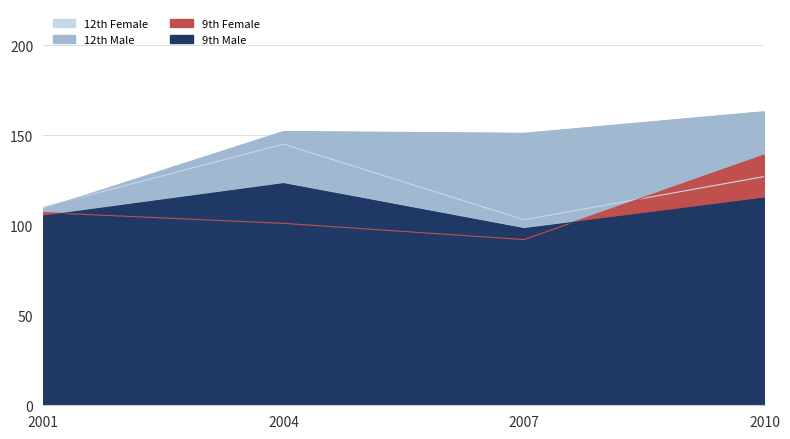

True or false: 12th Male and 9th Male cross at least once.

False